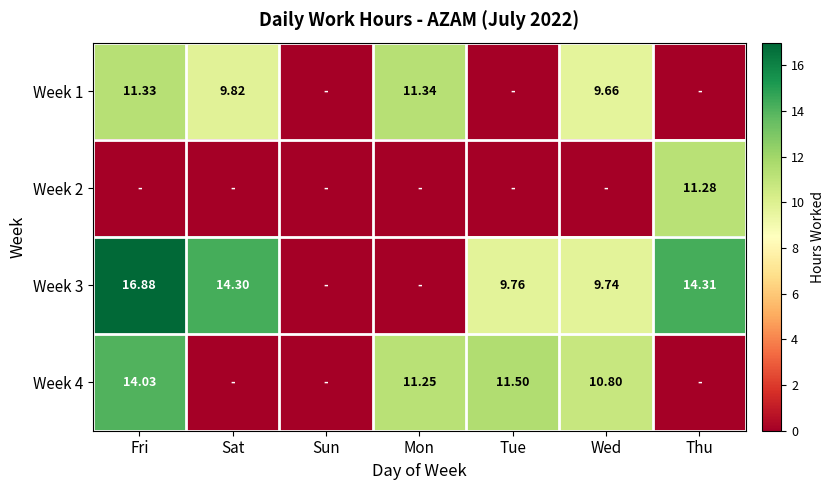

At Sun, list the series in order from smallest to largest.

Week 1, Week 2, Week 3, Week 4